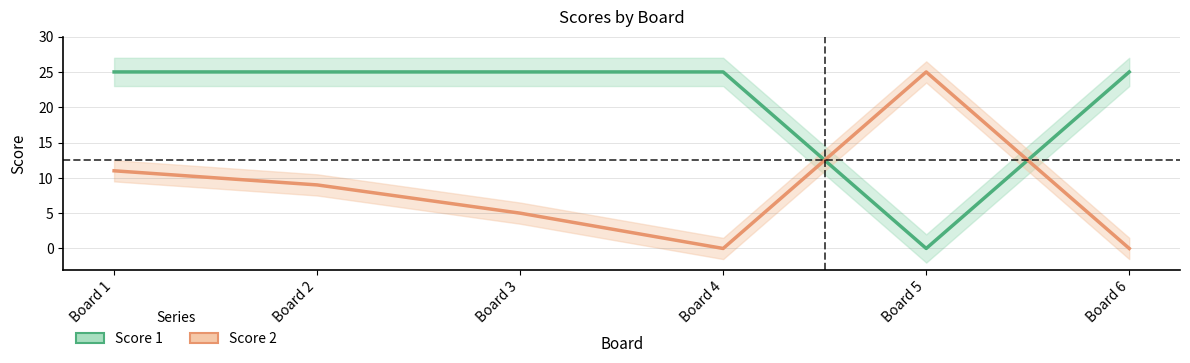

How many lines are shown in the chart?

2